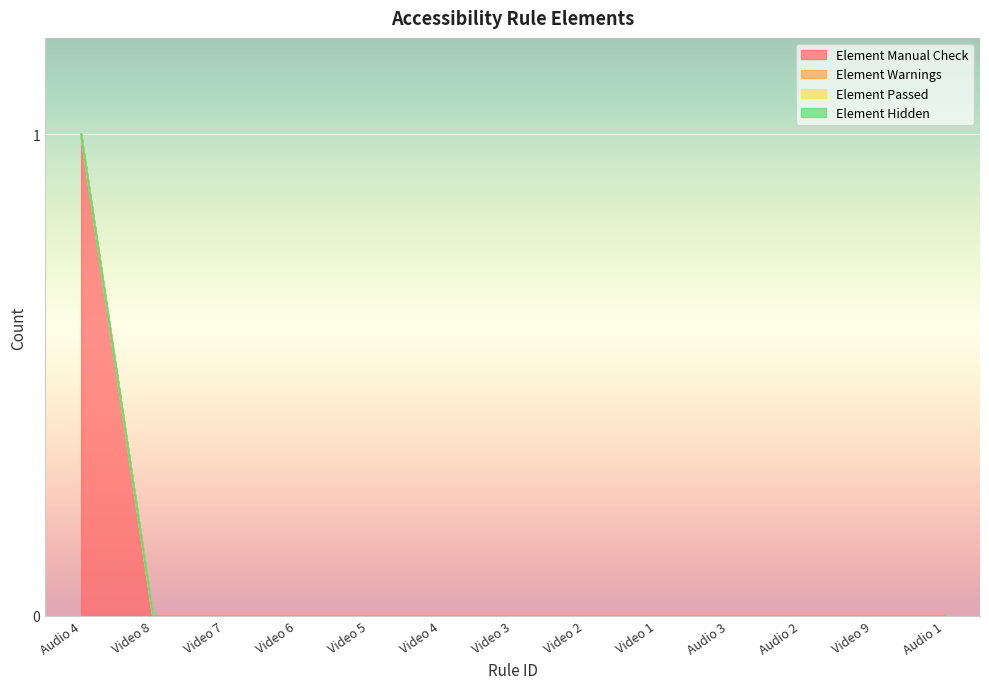

What is the difference between the maximum and minimum values in the Element Manual Check series?

1